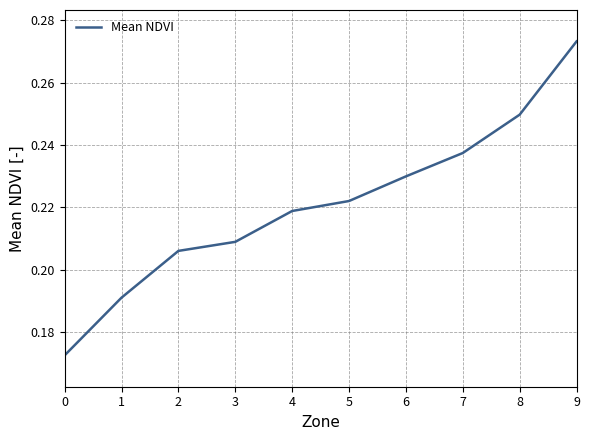

True or false: the data has more than 2 interior local peaks.

False